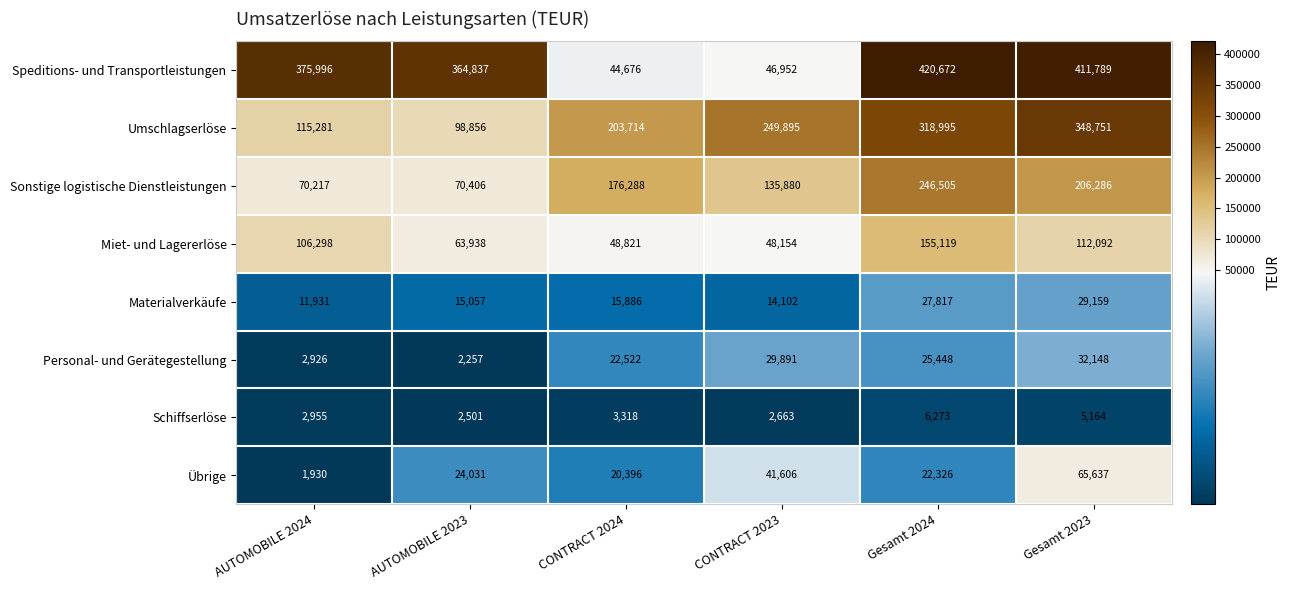

Which label corresponds to the smallest value in the chart?

AUTOMOBILE 2024